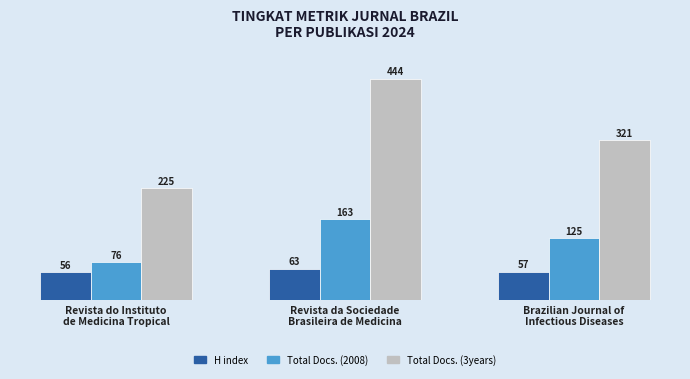

Is it true that Total Docs. (3years) equals 444 at Revista da Sociedade
Brasileira de Medicina?

True